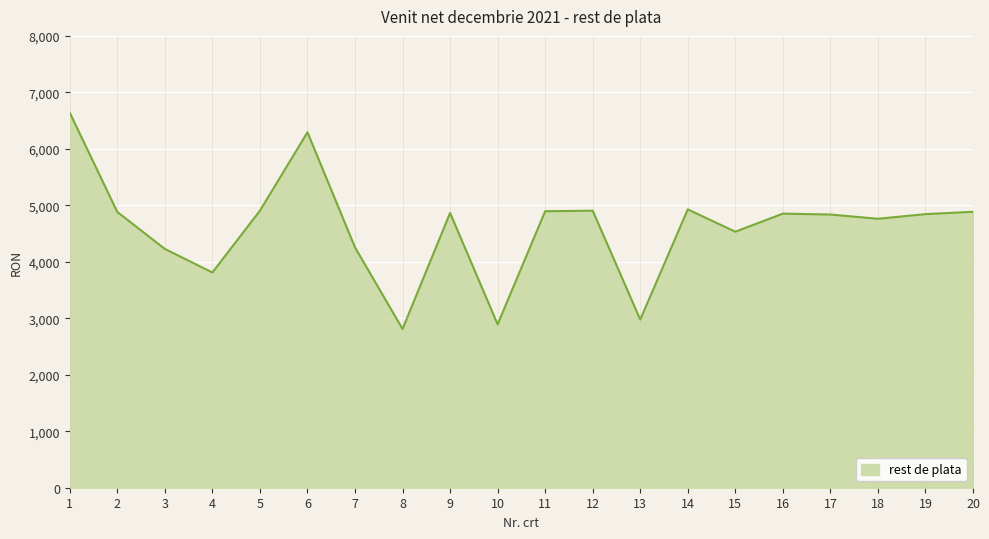

How many interior local valleys (lower than both neighbors) does the data have?

6